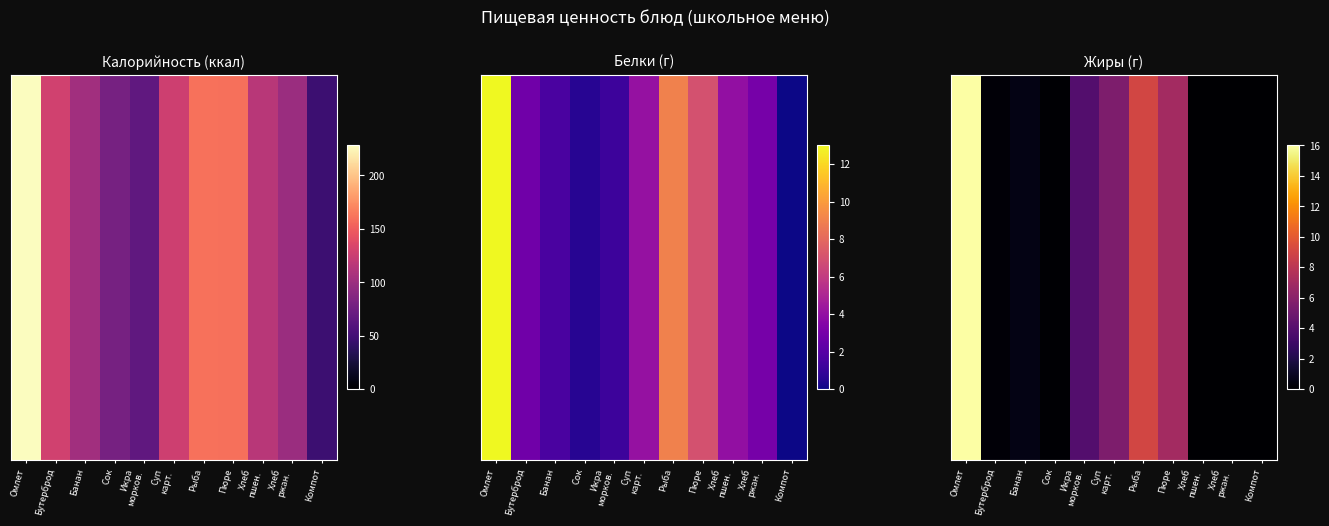

Which label corresponds to the largest value in the chart?

Омлет